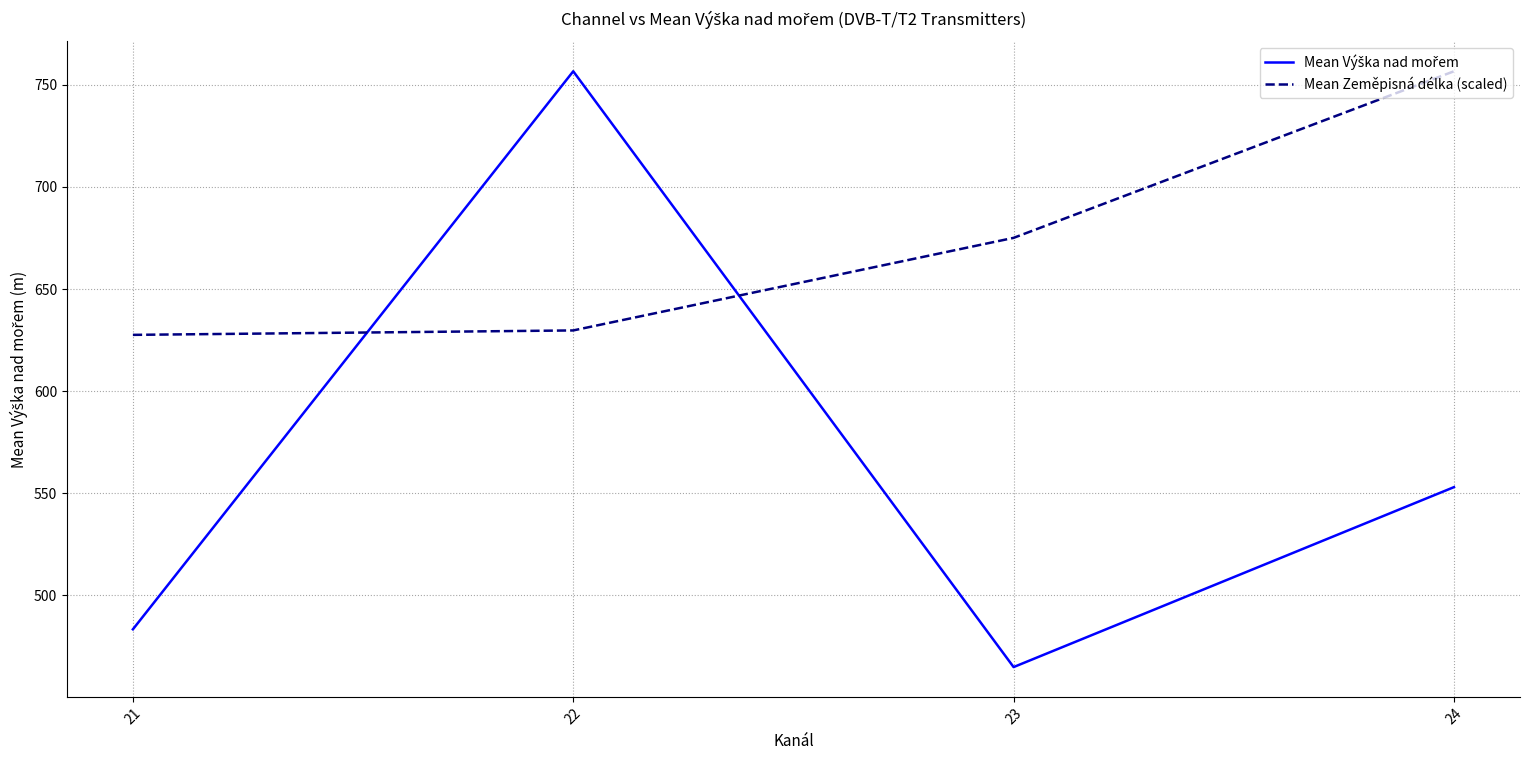

What is the maximum value shown in the chart?

756.6